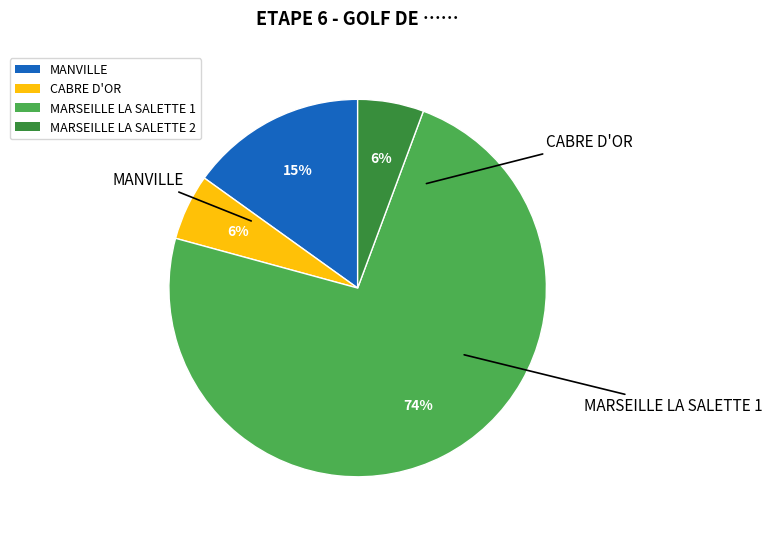

What is the largest slice in the pie chart?

MARSEILLE LA SALETTE 1